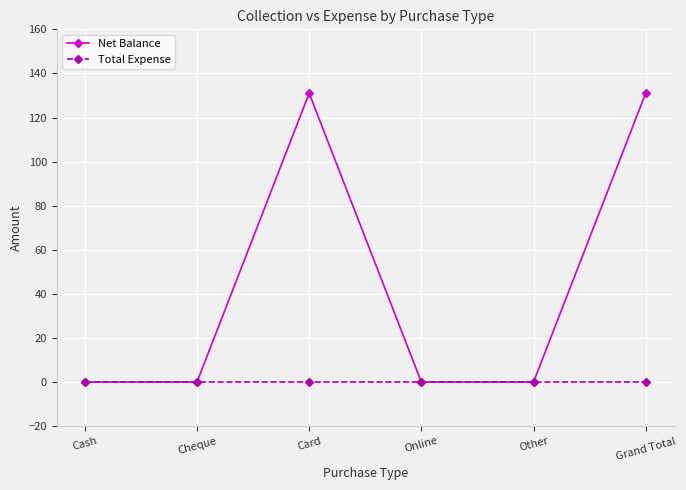

Which series changed the most between Other and Grand Total?

Net Balance